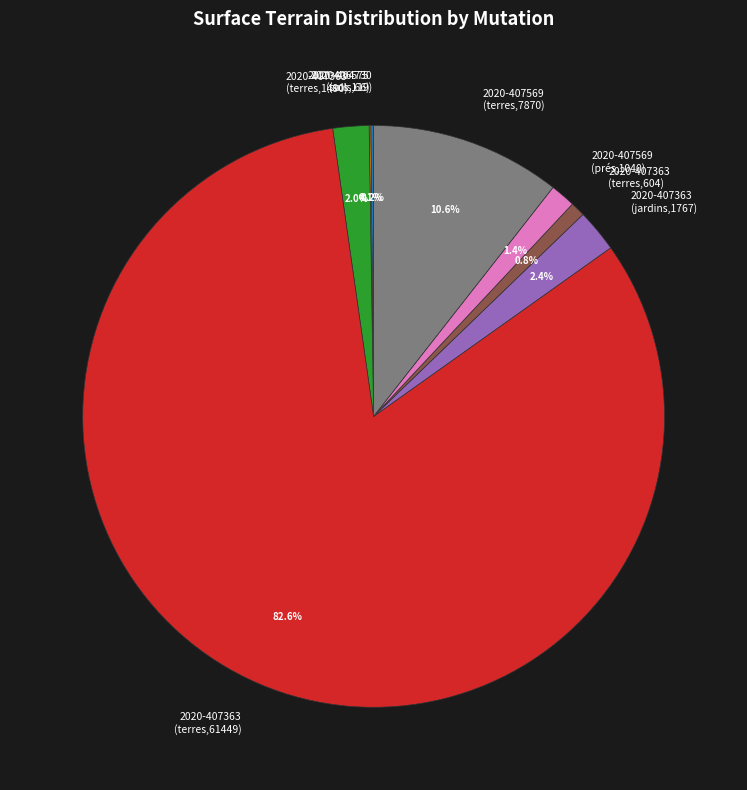

Which slice is the largest?

2020-407363 (terres,61449)